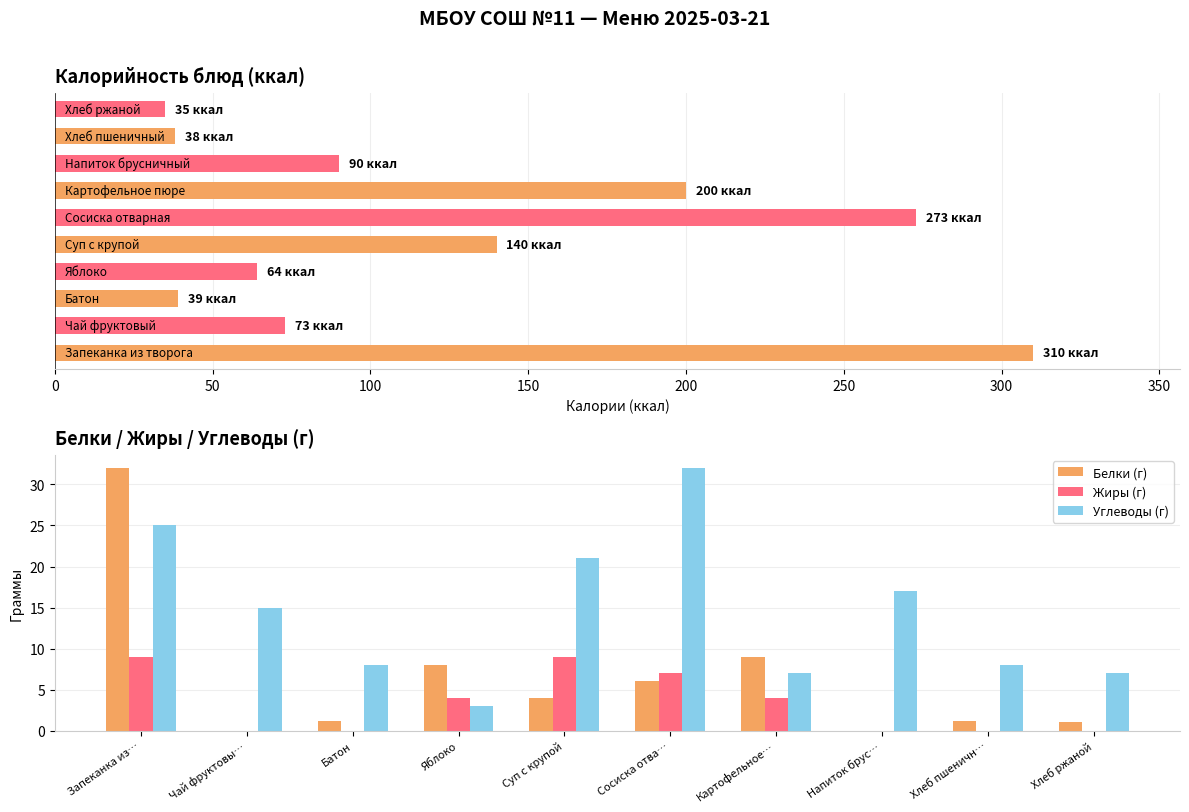

How many bars are there in each group?

3